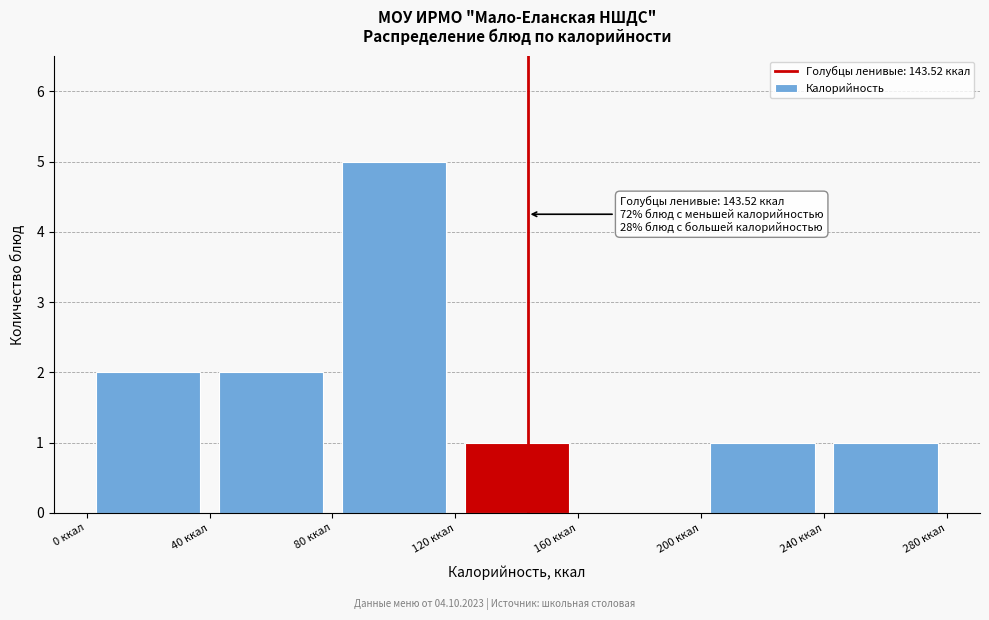

Which range on the x-axis has the tallest bar?

80 to 120